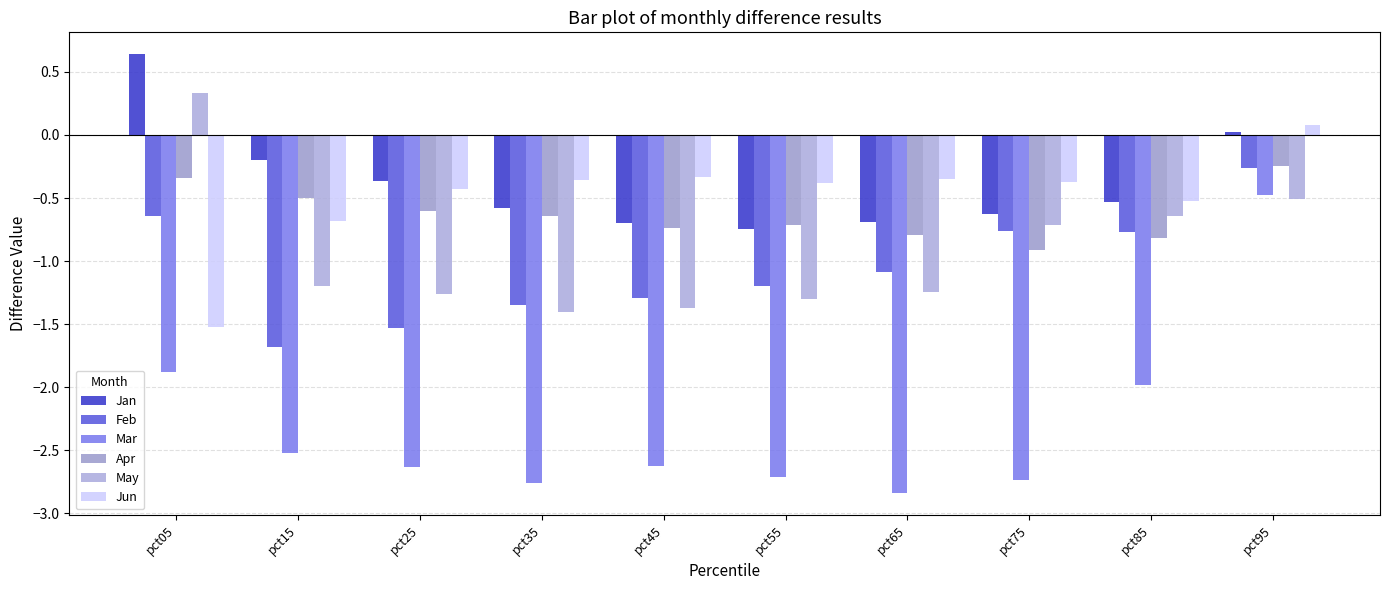

The Jan series shows -1.0 at pct65. True or false?

False